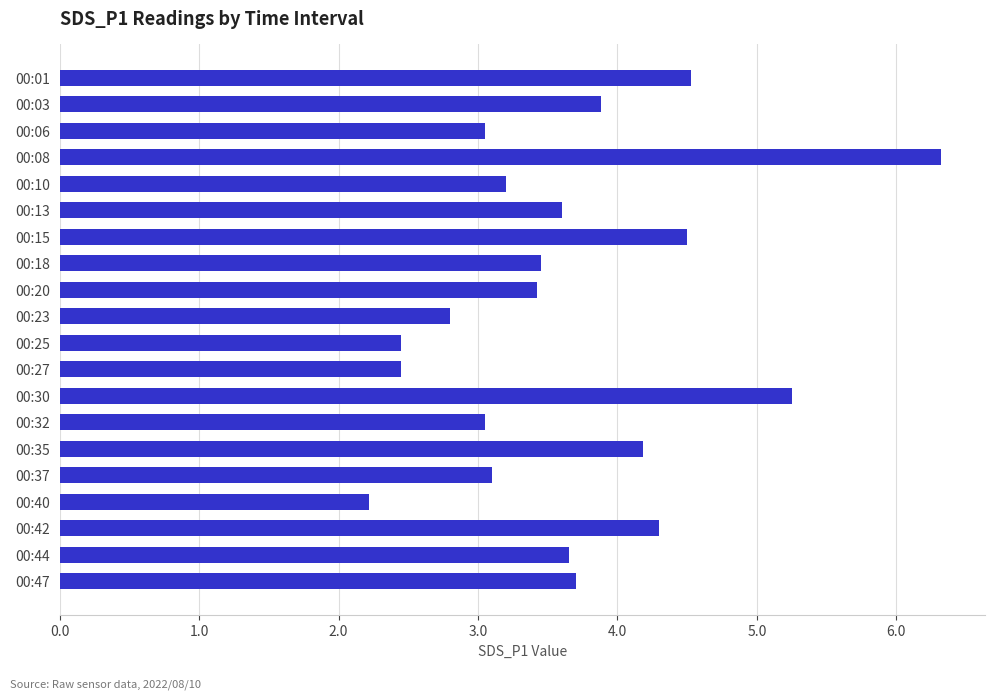

What is the approximate value at 00:15?

4.5